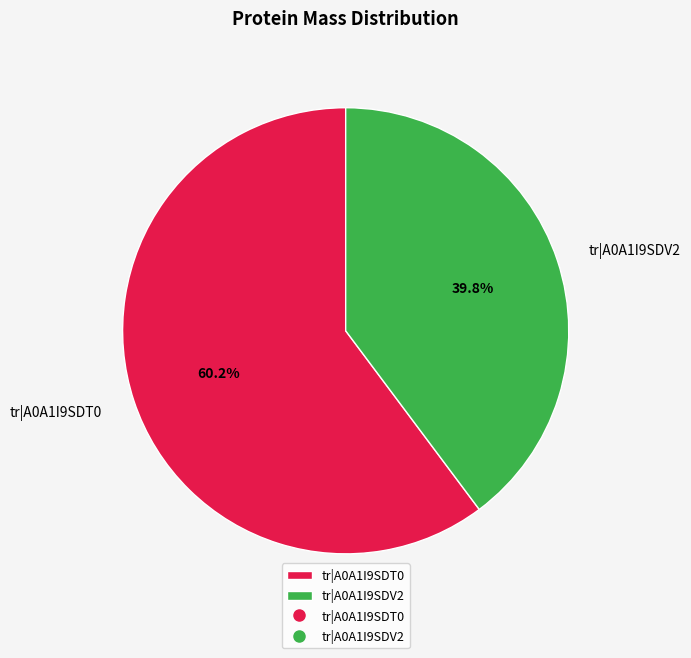

Which slice is the largest?

tr|A0A1I9SDT0